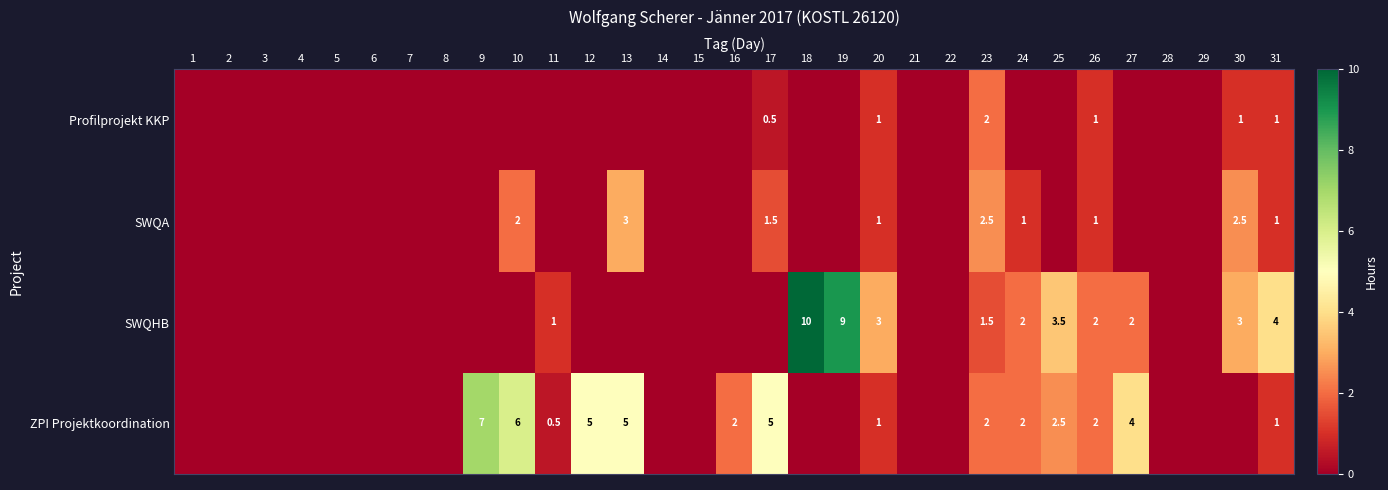

What is the total value across all series at 23?

8.0